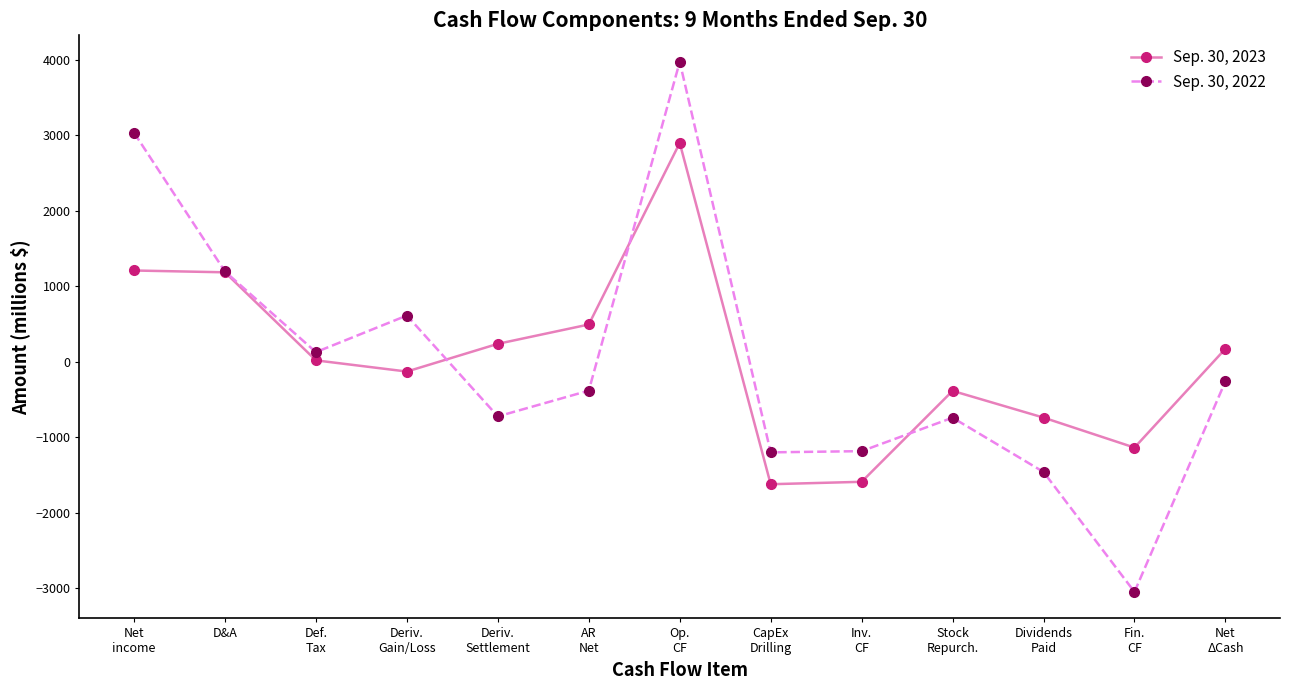

How many lines are shown in the chart?

2